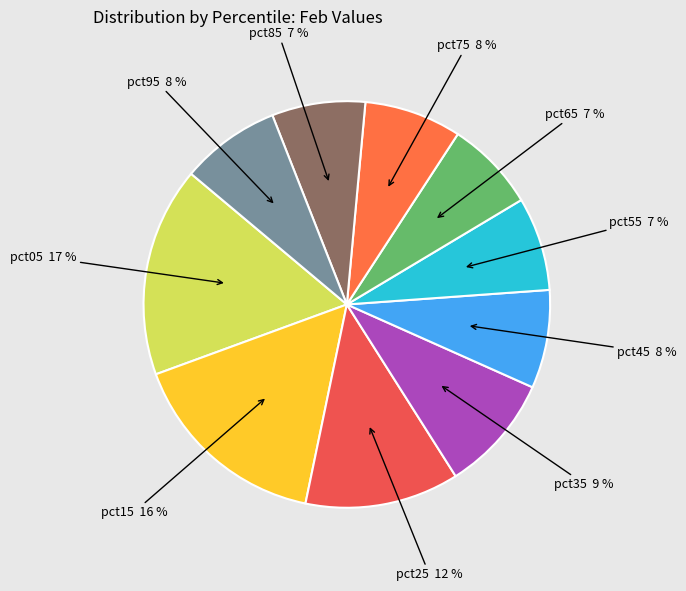

Is pct25 the majority of the pie?

No